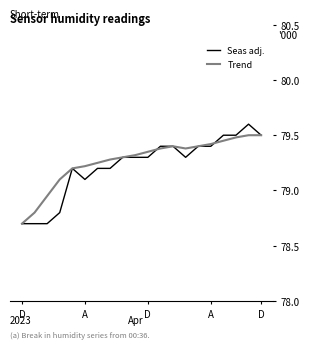

What is the highest value of the Seas adj. series?

79.6